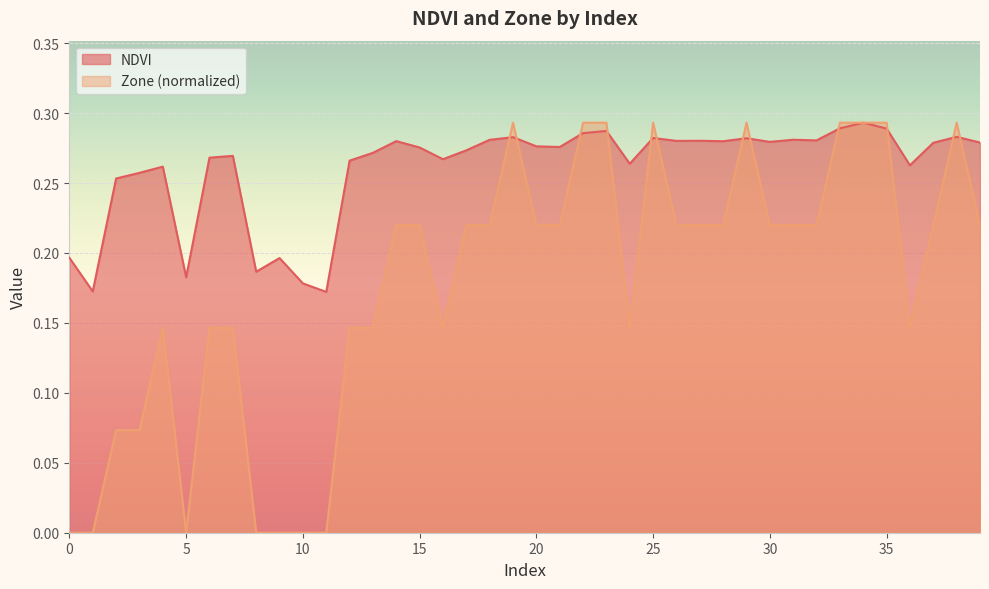

Reading left to right, transcribe all the data shown in this chart.

NDVI: 0=0.2	1=0.2	2=0.3	3=0.3	4=0.3	5=0.2	6=0.3	7=0.3	8=0.2	9=0.2	10=0.2	11=0.2	12=0.3	13=0.3	14=0.3	15=0.3	16=0.3	17=0.3	18=0.3	19=0.3	20=0.3	21=0.3	22=0.3	23=0.3	24=0.3	25=0.3	26=0.3	27=0.3	28=0.3	29=0.3	30=0.3	31=0.3	32=0.3	33=0.3	34=0.3	35=0.3	36=0.3	37=0.3	38=0.3	39=0.3
Zone: 0=0.0	1=0.0	2=0.1	3=0.1	4=0.1	5=0.0	6=0.1	7=0.1	8=0.0	9=0.0	10=0.0	11=0.0	12=0.1	13=0.1	14=0.2	15=0.2	16=0.1	17=0.2	18=0.2	19=0.3	20=0.2	21=0.2	22=0.3	23=0.3	24=0.1	25=0.3	26=0.2	27=0.2	28=0.2	29=0.3	30=0.2	31=0.2	32=0.2	33=0.3	34=0.3	35=0.3	36=0.1	37=0.2	38=0.3	39=0.2